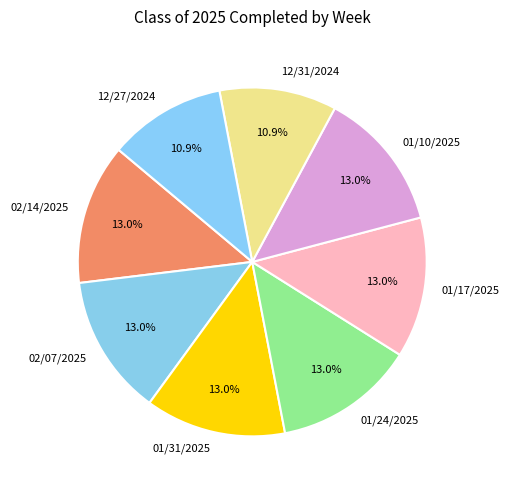

To the nearest percent, what is the difference between the largest and smallest slice percentages?

2%